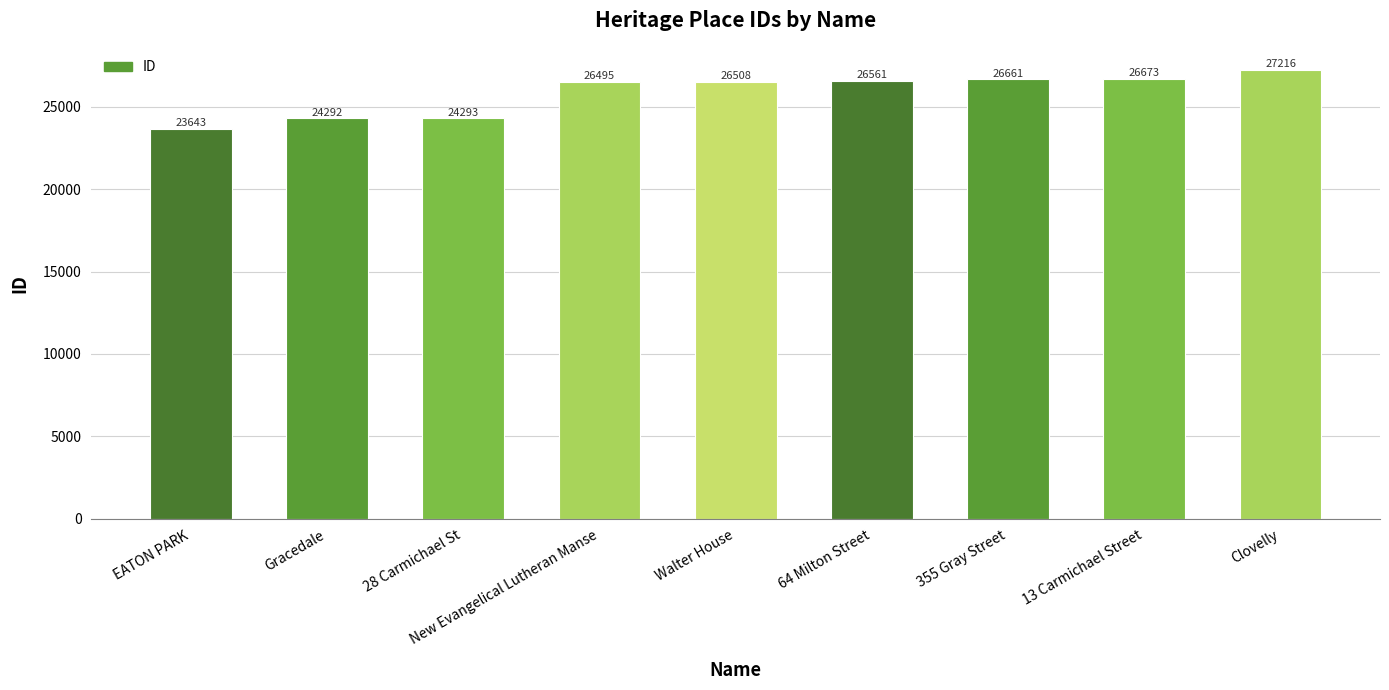

List the labels in order of value, largest first.

Clovelly, 13 Carmichael Street, 355 Gray Street, 64 Milton Street, Walter House, New Evangelical Lutheran Manse, 28 Carmichael St, Gracedale, EATON PARK